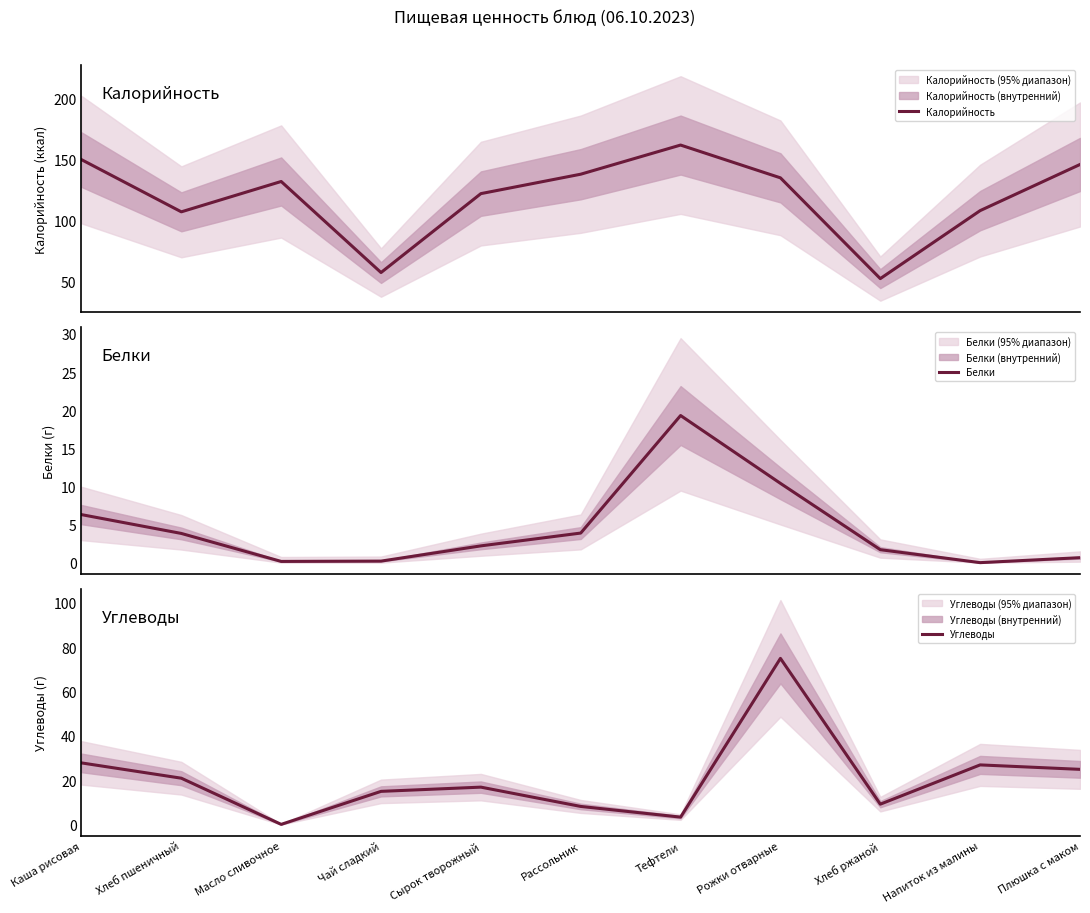

Which series has the largest total across all categories?

Калорийность